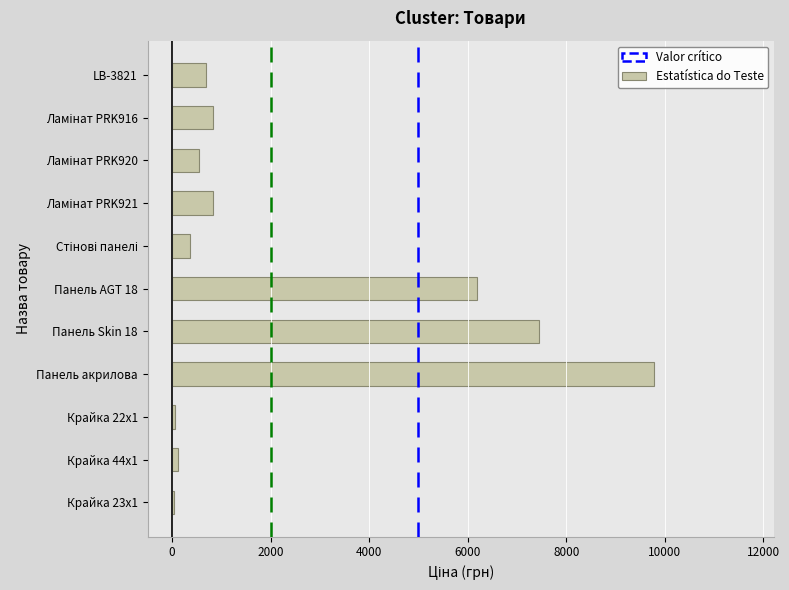

Is it true that the value at Панель AGT 18 is 1512.3?

False